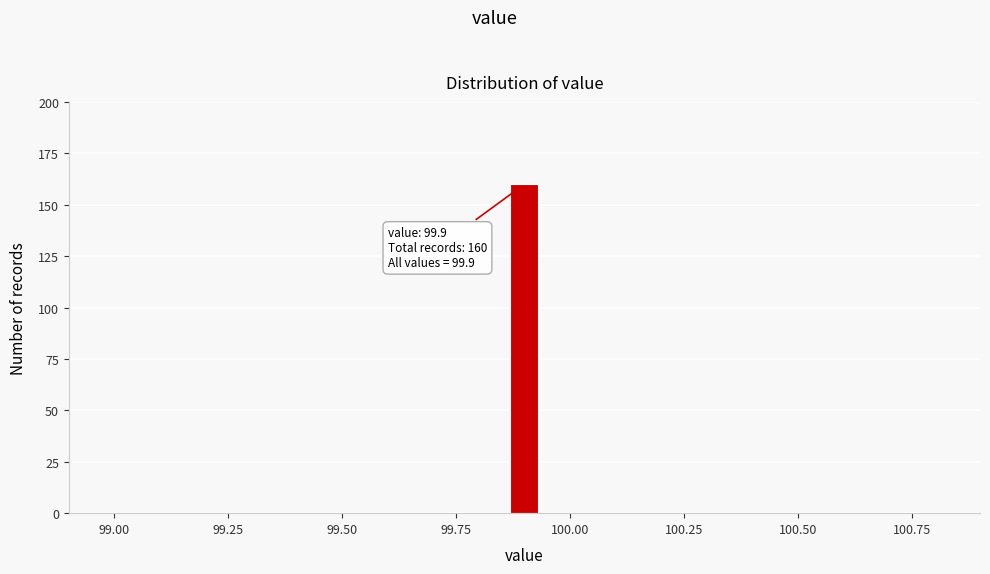

Read against the x-axis, roughly where is the centre of the tallest bar?

99.90